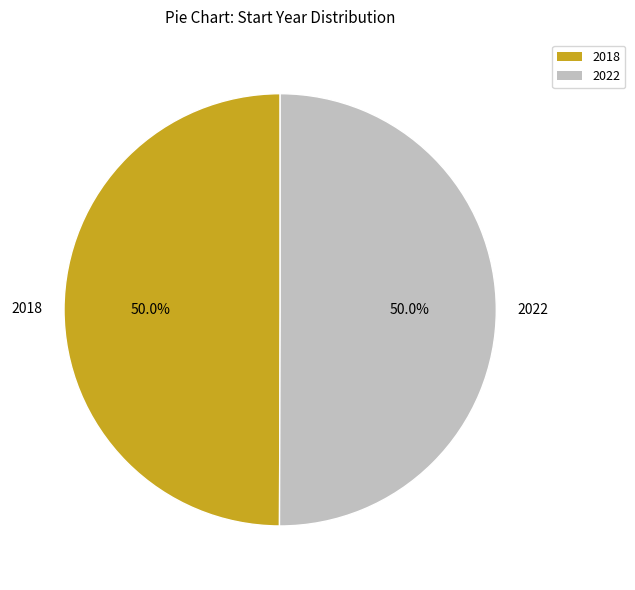

How many segments does this pie chart have?

2